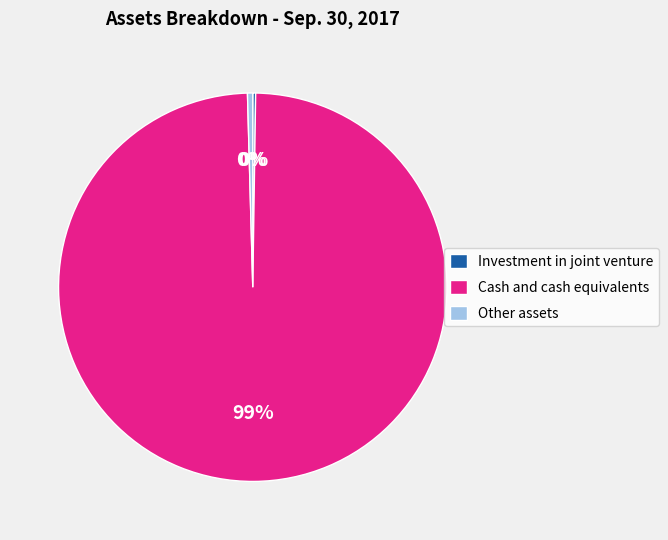

True or false: Other assets accounts for 0% of the total.

True